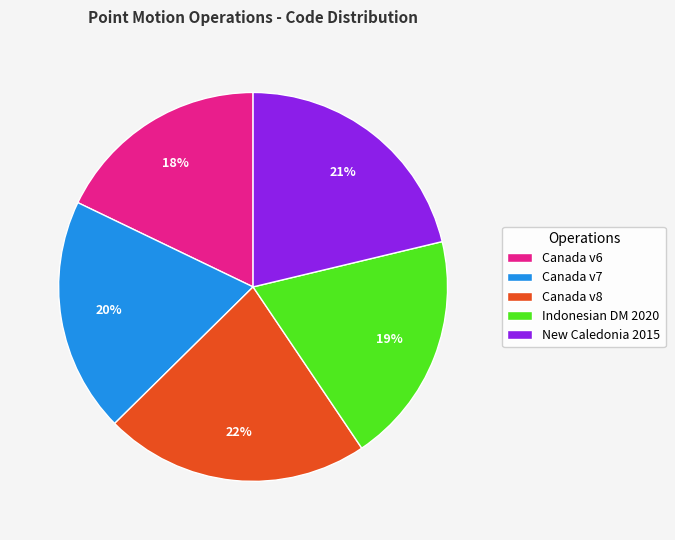

To the nearest percent, what is the difference between the largest and smallest slice percentages?

4%